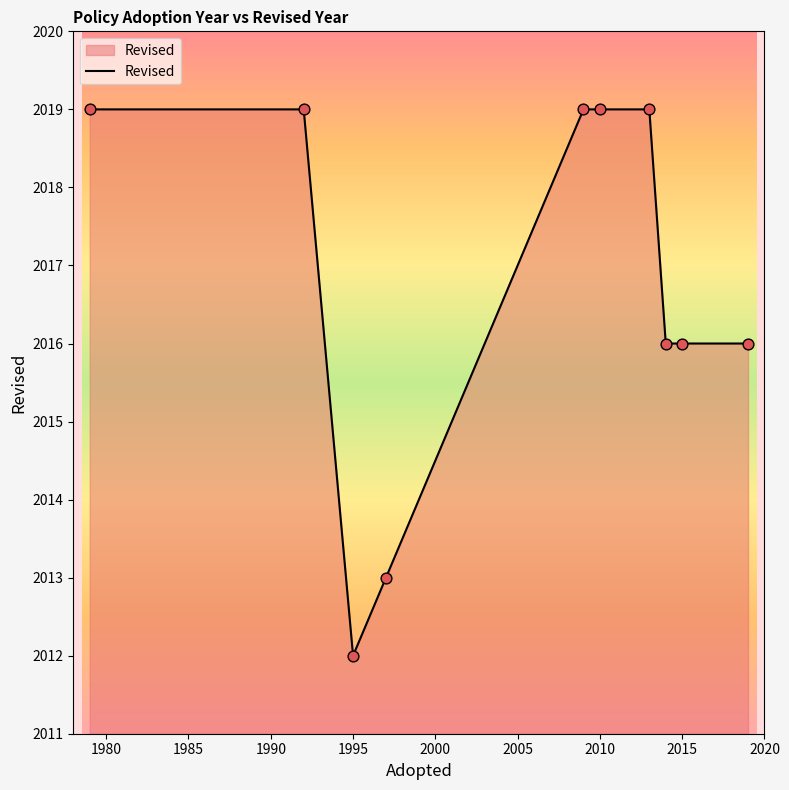

What is the difference between the maximum and minimum values?

7